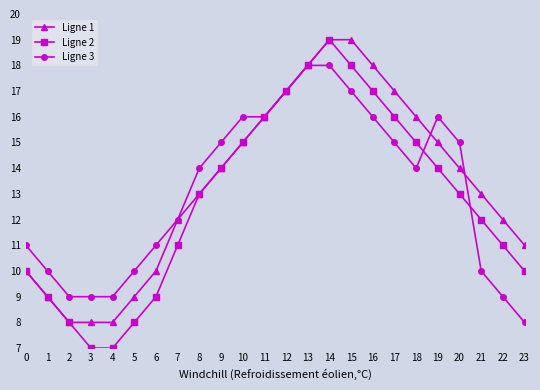

Is it true that Ligne 3 equals 10 at 5?

True